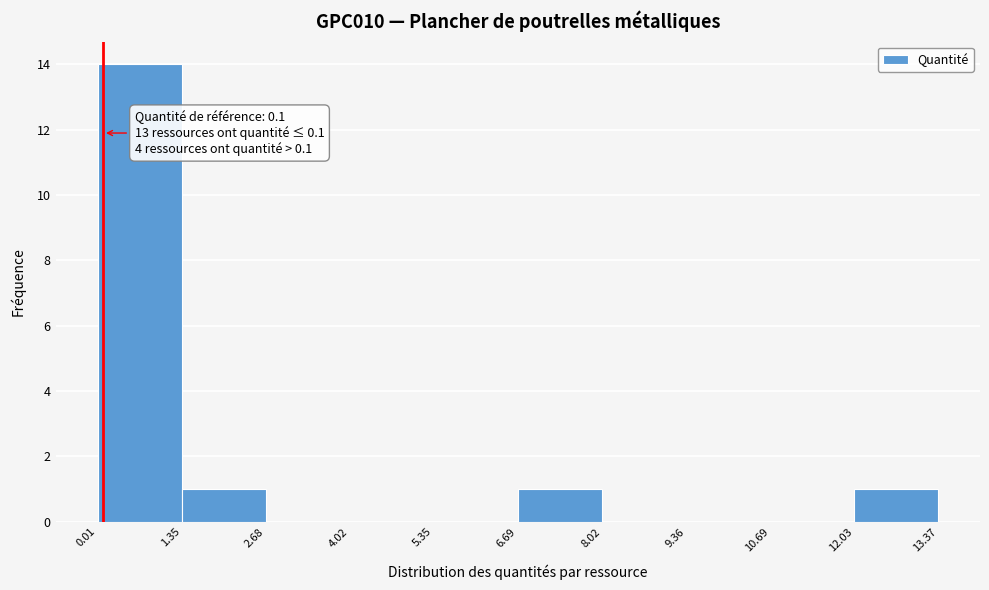

Over which range of the x-axis is the bar tallest?

0.01 to 1.35